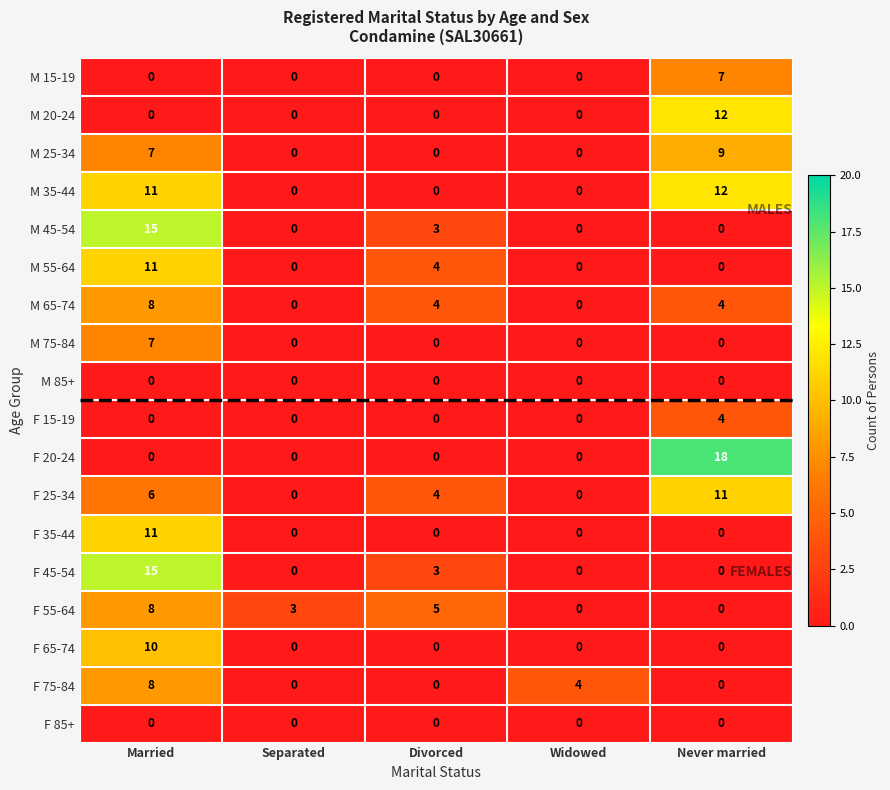

The M 55-64 series shows 0 at Never married. True or false?

True